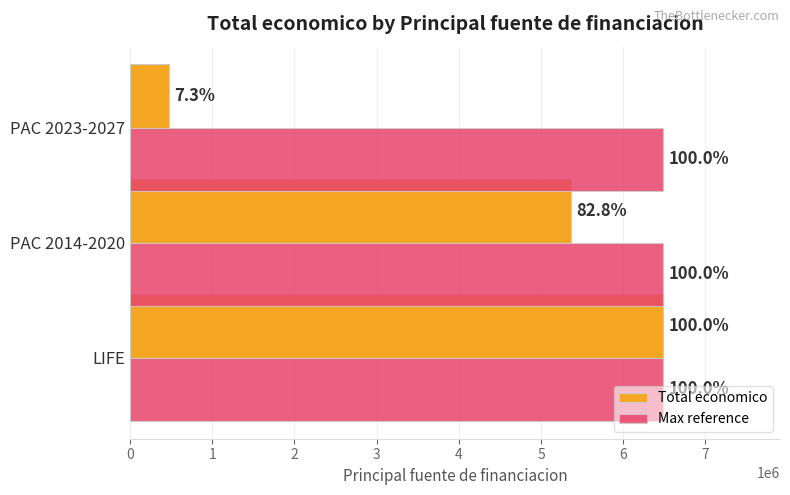

What are all the series names shown in the legend?

Total economico, Max reference